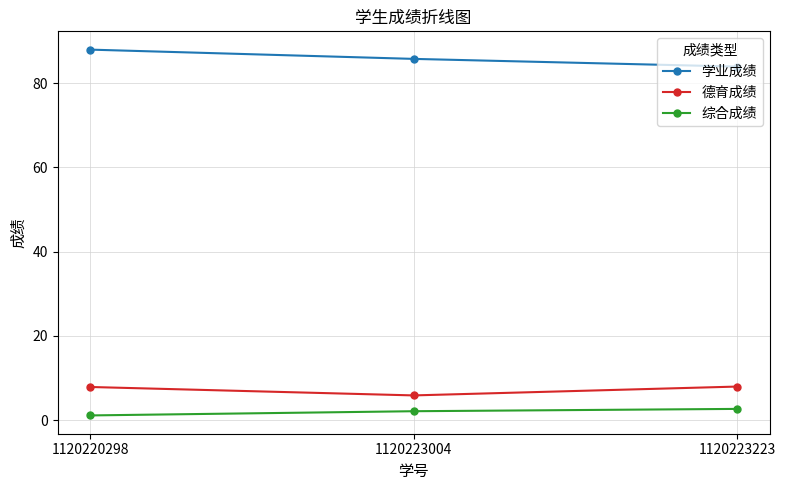

What is the average value of the 德育成绩 series?

7.3